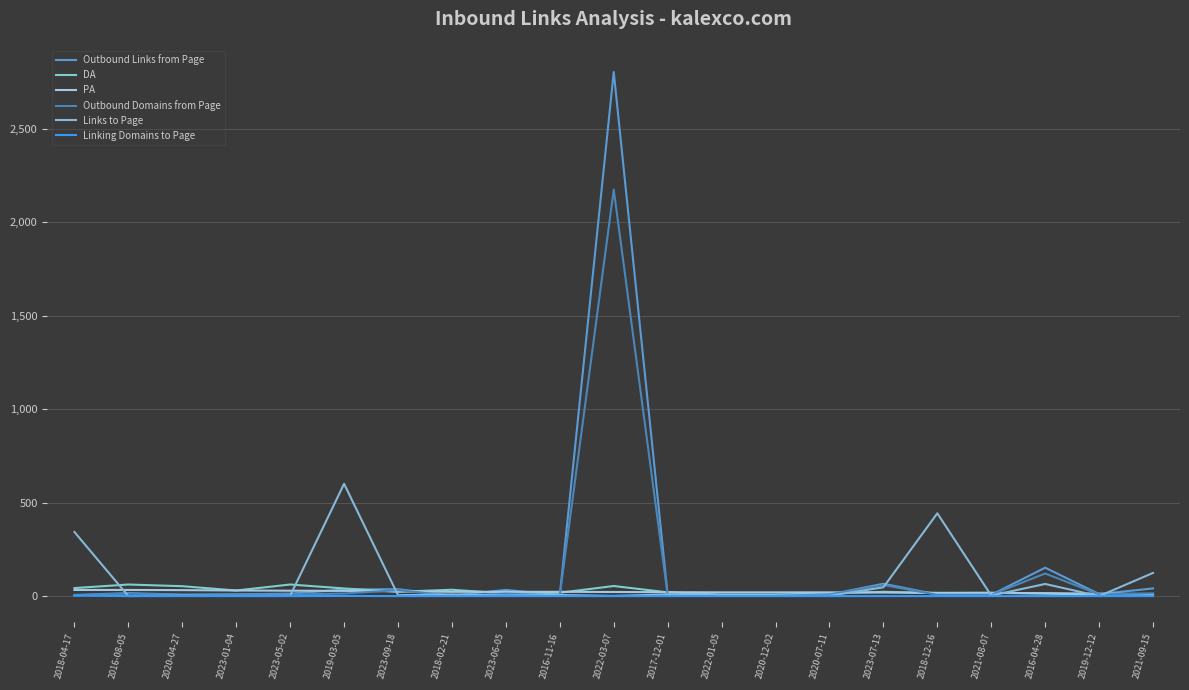

What is the difference between the second highest and second lowest values in the Outbound Domains from Page series?

120